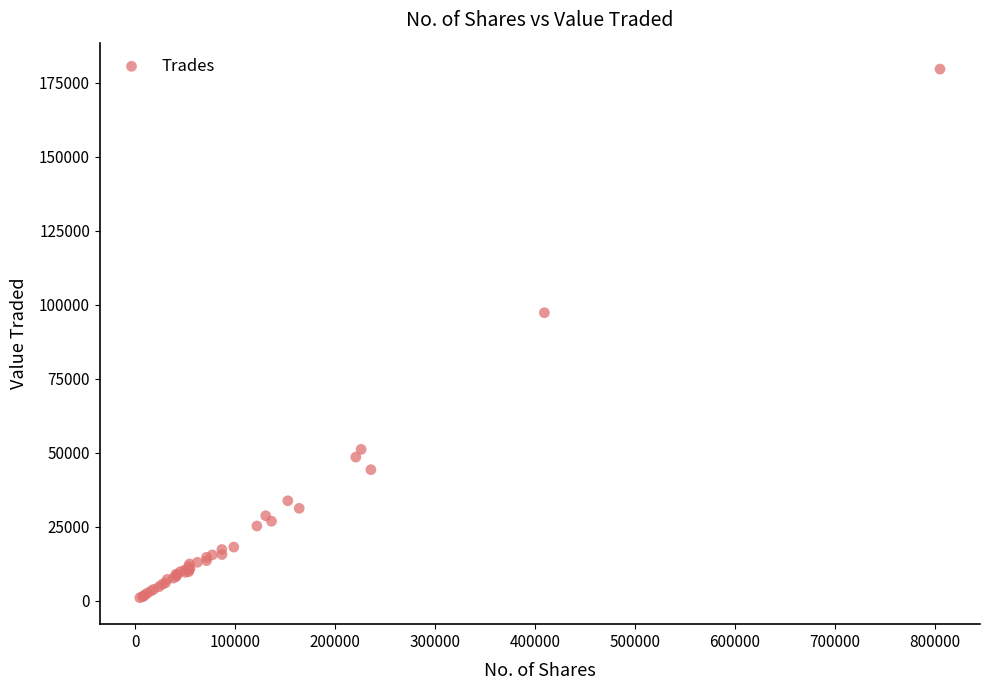

What Y value in the scatter plot is closest to 90348?

97331